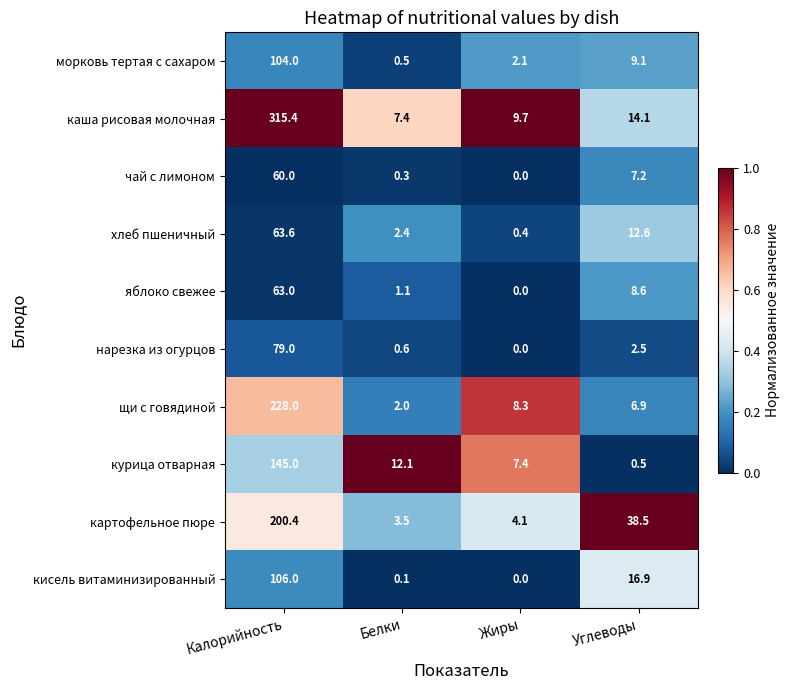

Is it true that нарезка из огурцов equals 0.0 at Жиры?

True